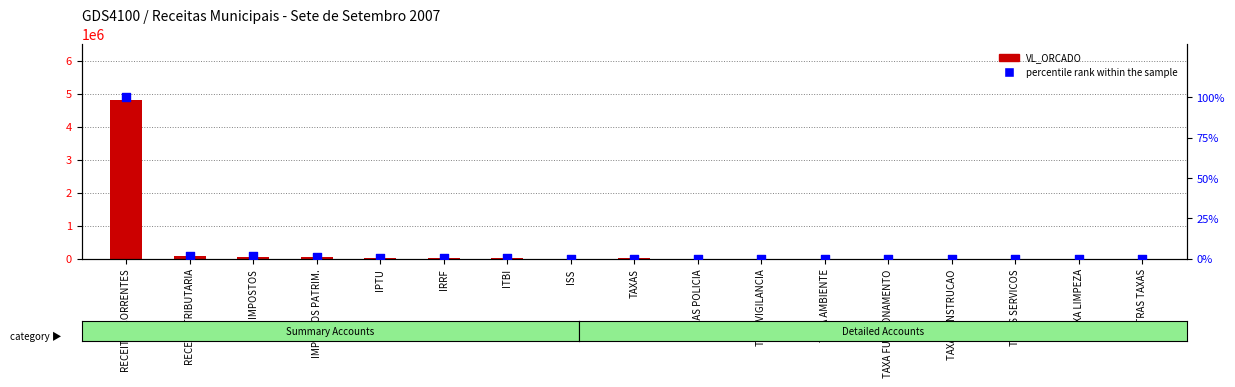

At which category is the sum across all series the highest?

RECEITAS CORRENTES